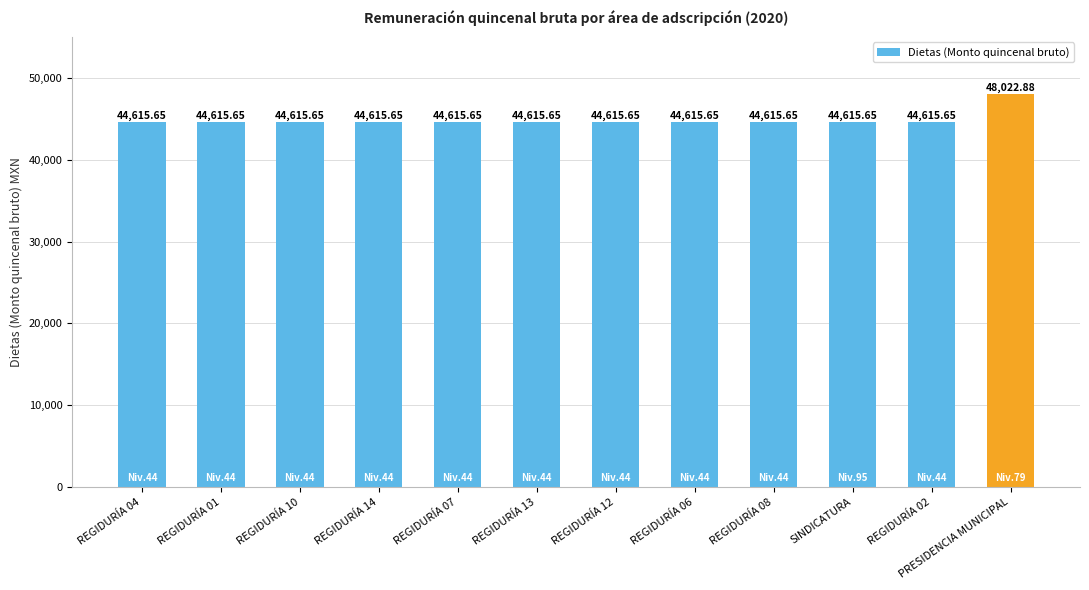

What is the ratio of the value at PRESIDENCIA MUNICIPAL to the value at SINDICATURA?

1.1